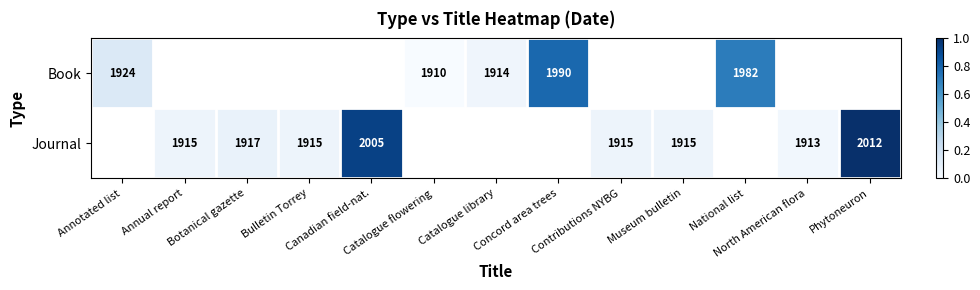

Count the Journal values in the range 0 to 1.

8